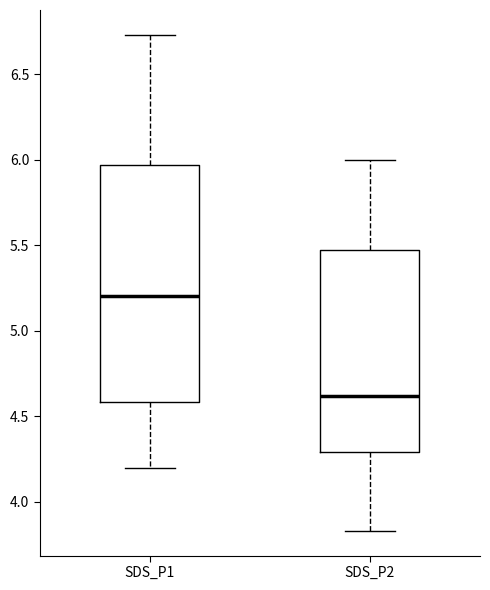

Which box has the lowest median line?

SDS_P2